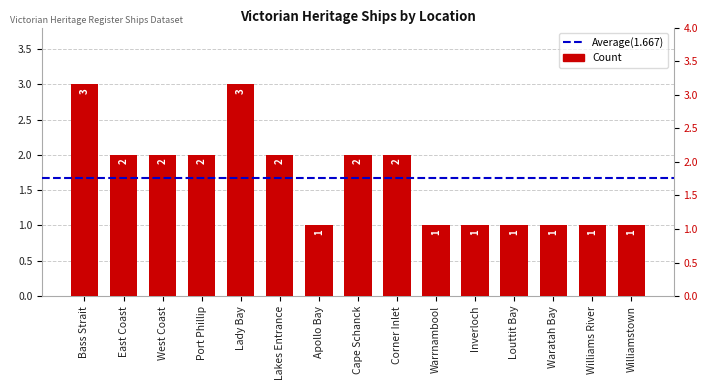

Count the values in the range 1 to 2.

13